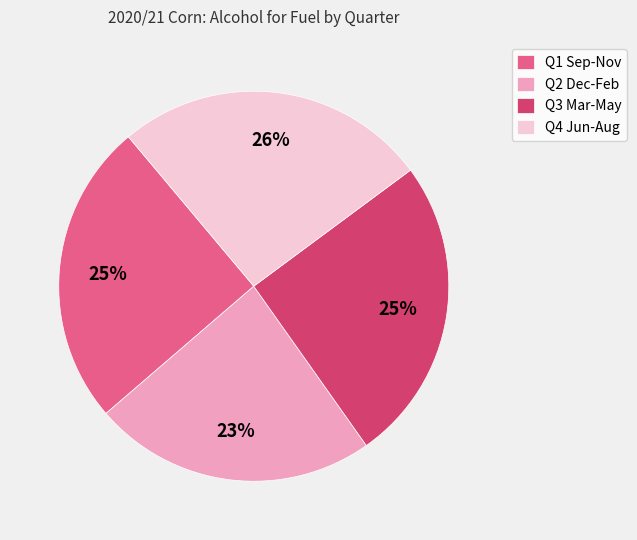

To the nearest percent, what percentage of the pie is Q2 Dec-Feb?

23%